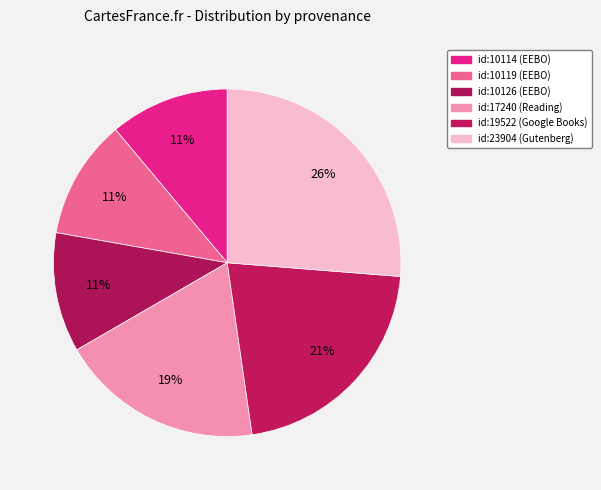

To the nearest percent, what percentage of the pie is id:17240 (Reading)?

19%